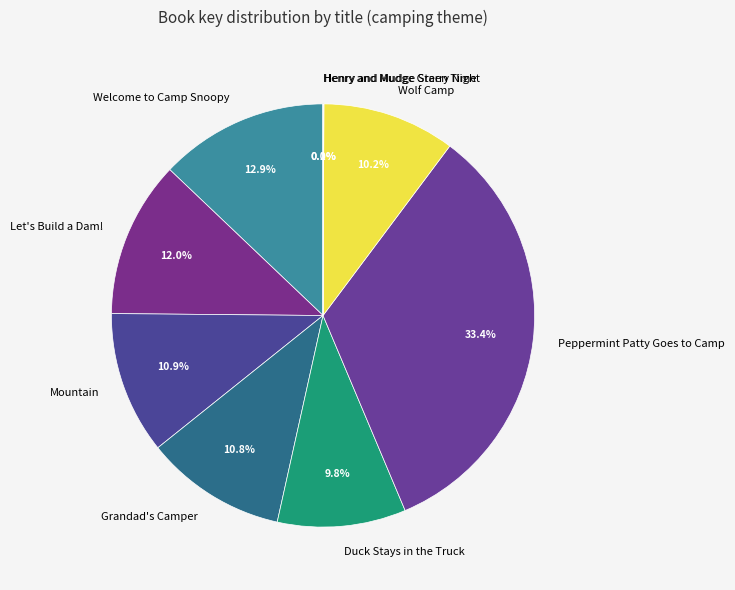

What percentage is NOT represented by Duck Stays in the Truck?

90.2%